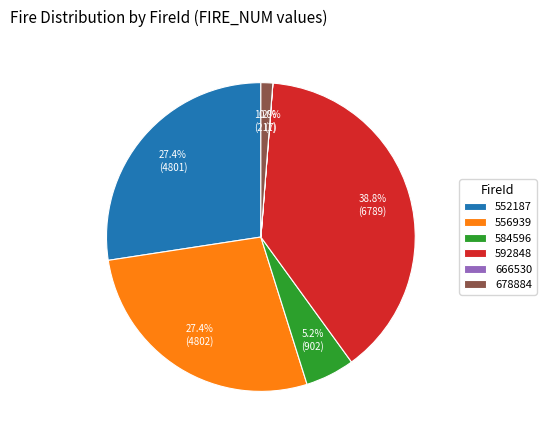

To the nearest percent, what portion does 592848 represent?

39%